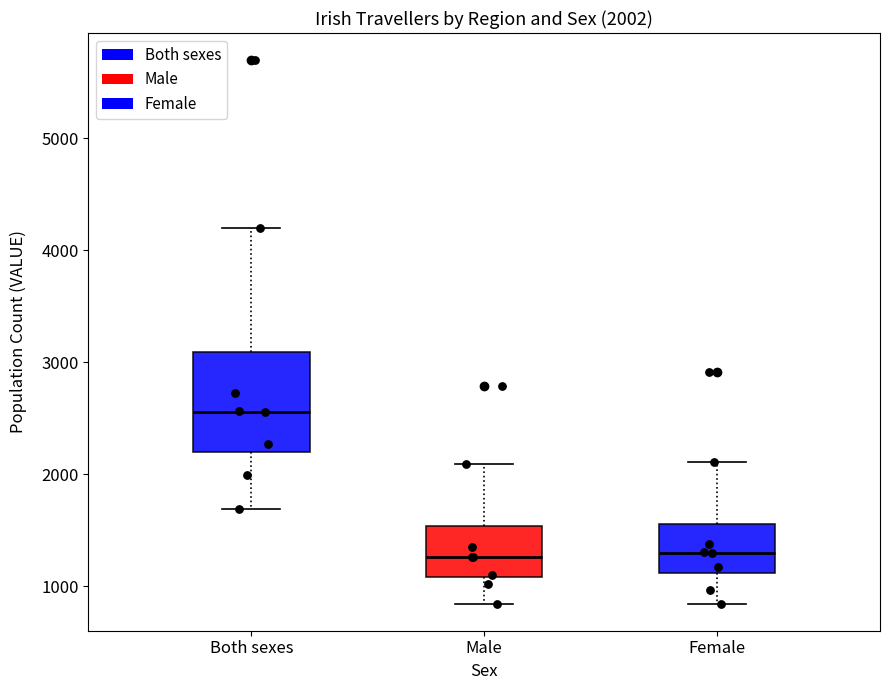

Which box is the tallest, from its lower edge to its upper edge?

Both sexes